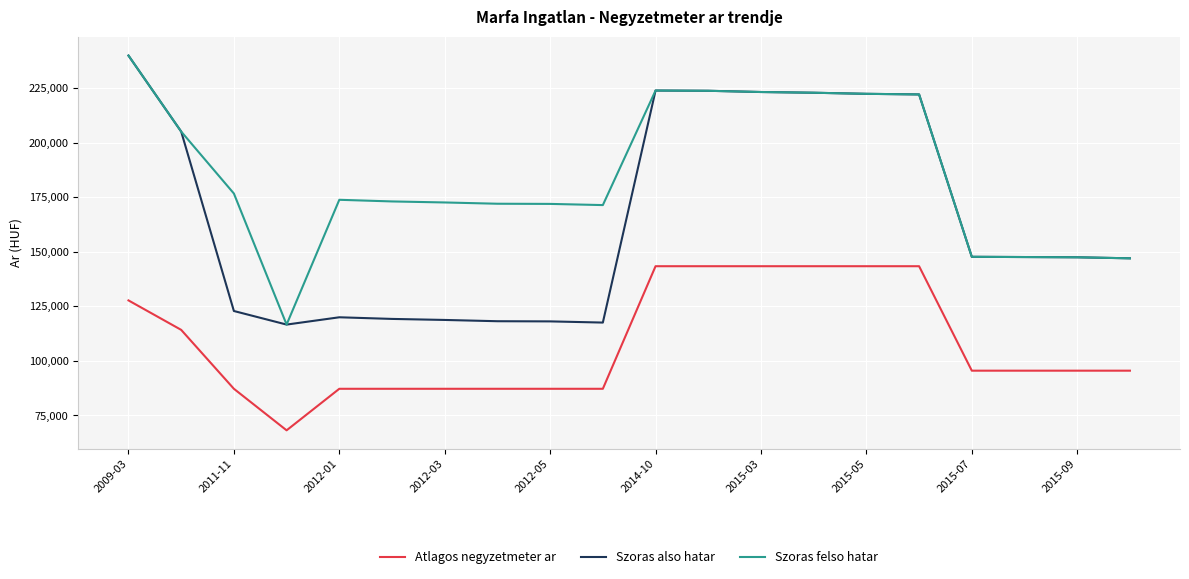

How many values in the Atlagos negyzetmeter ar series are below 95514?

8